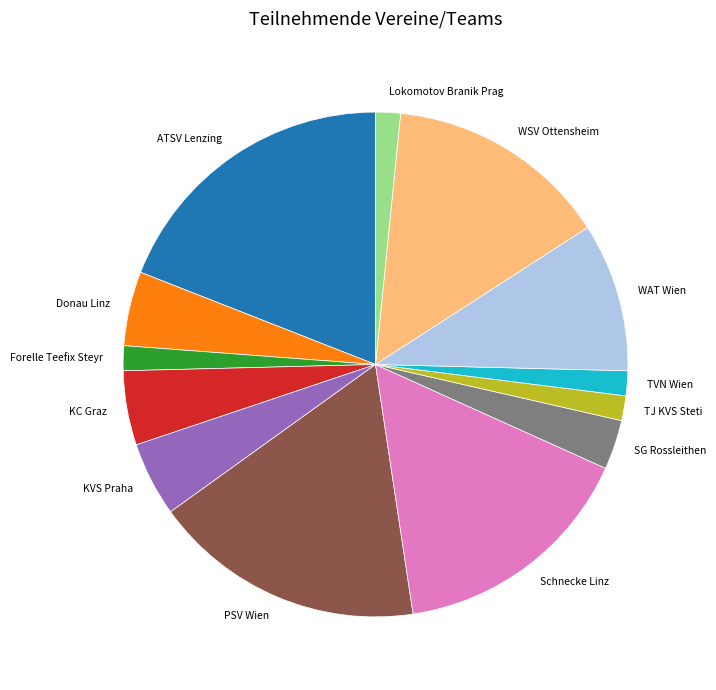

Between ATSV Lenzing and WSV Ottensheim, which is larger?

ATSV Lenzing